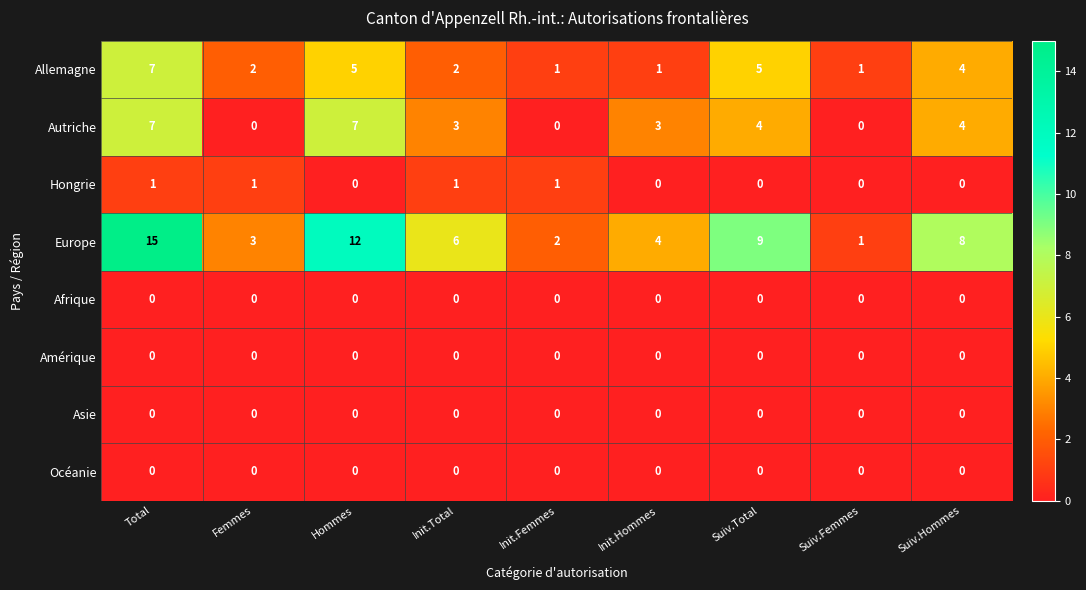

At which category is the sum across all series the highest?

Total